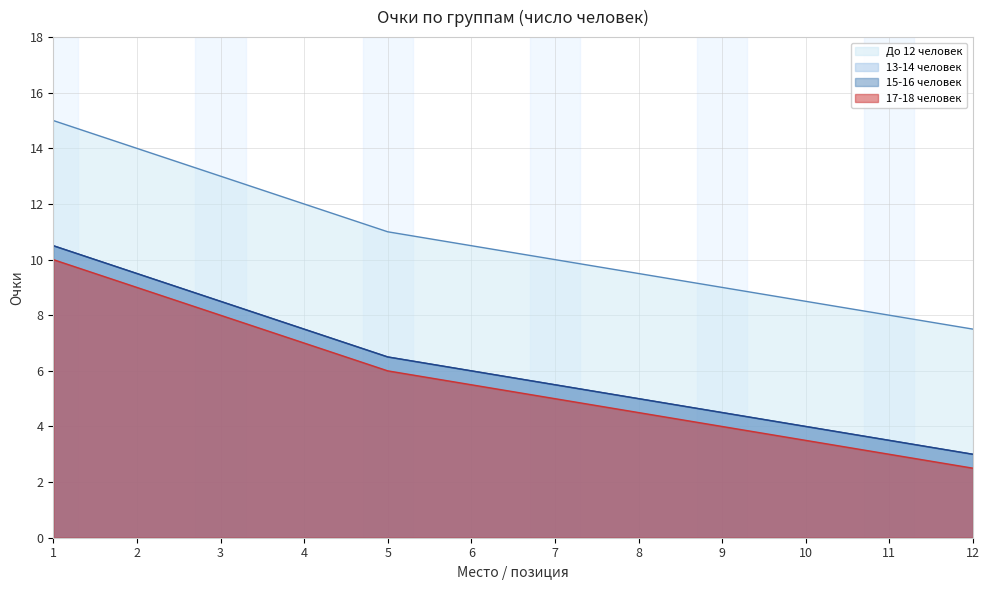

List the labels in order of 13-14 человек value, largest first.

1, 2, 3, 4, 5, 6, 7, 8, 9, 10, 11, 12